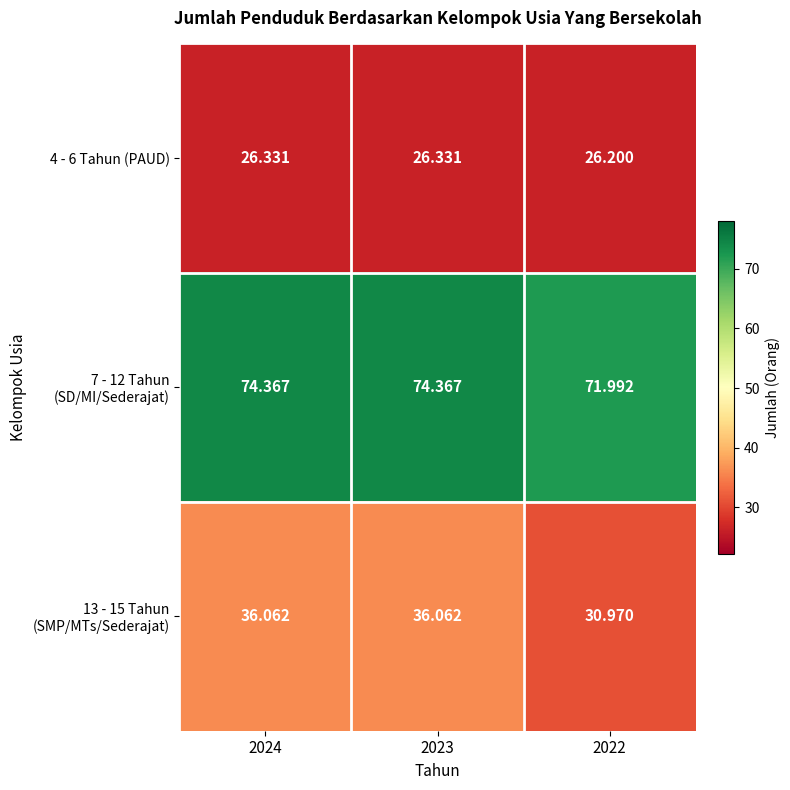

Is the value of 7 - 12 Tahun (SD/MI/Sederajat) at 2022 greater than the value of 4 - 6 Tahun (PAUD) at 2022?

Yes